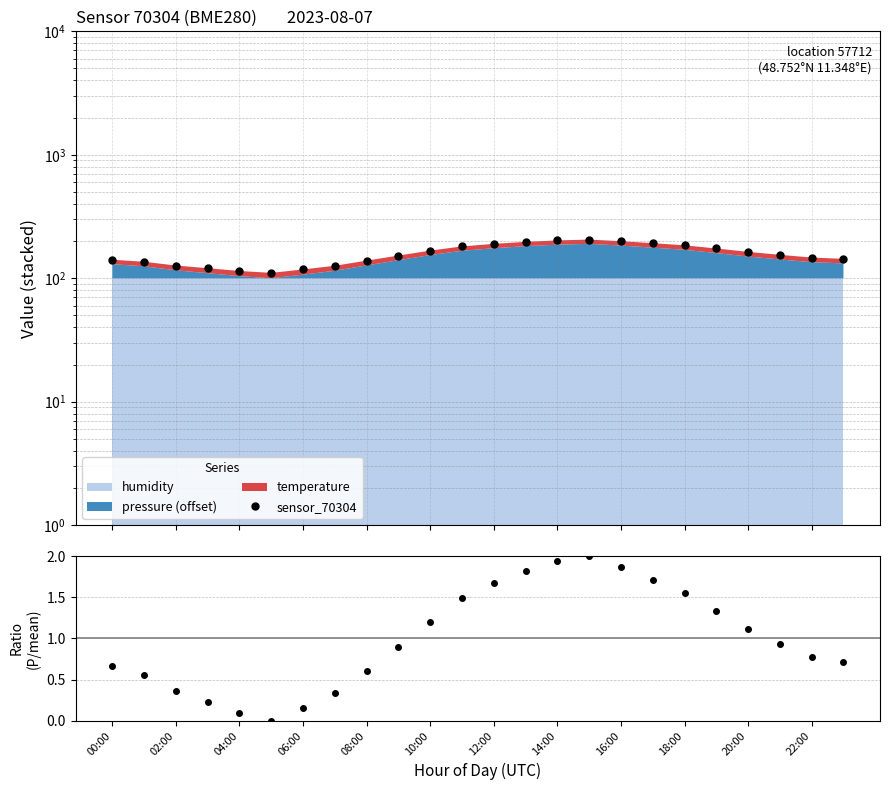

True or false: sensor_70304 has more than 0 points higher than both neighbors.

True